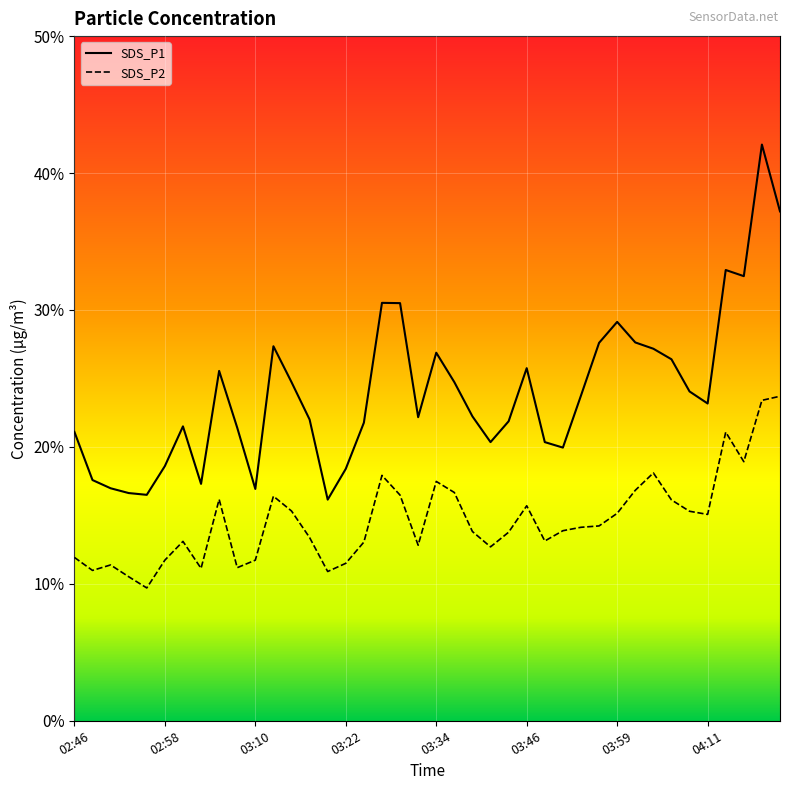

Is this an area chart (filled region under the line)?

No